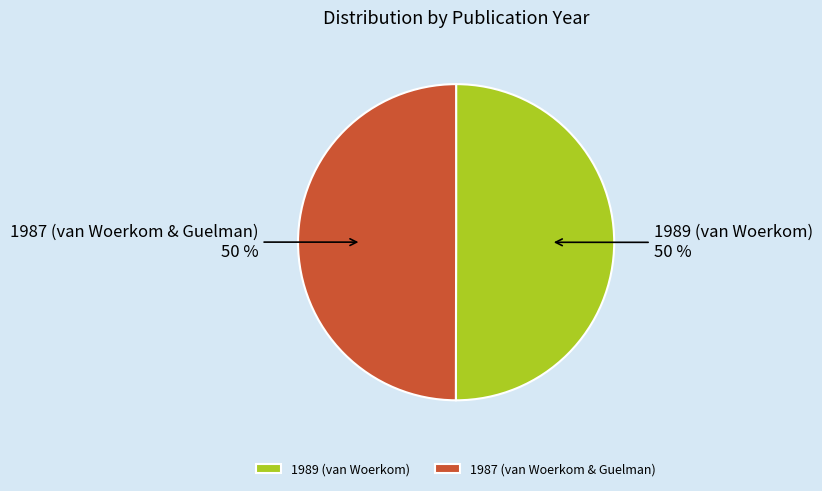

True or false: 1989 (van Woerkom) accounts for 50% of the total.

True